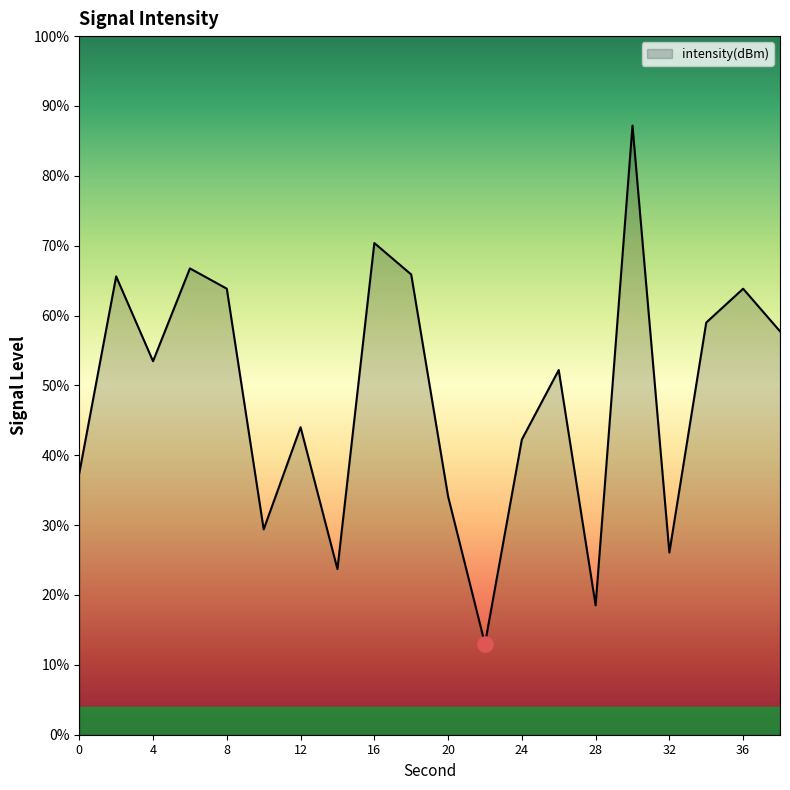

Between 10 and 24, which is larger?

24